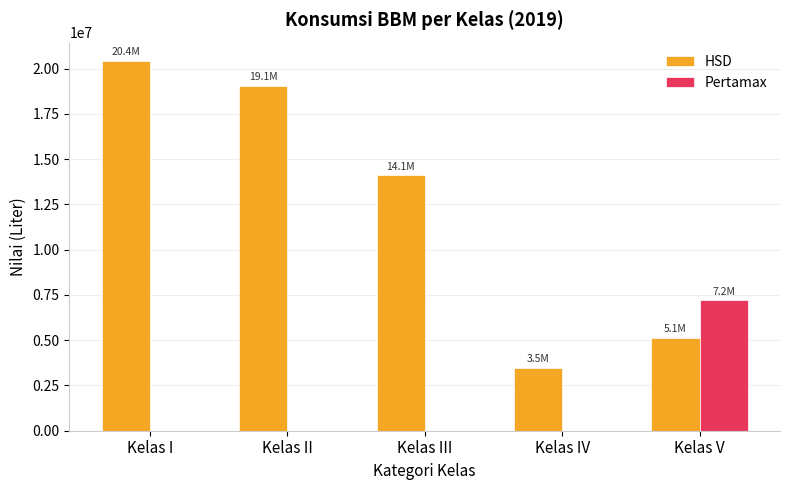

What is the sum of all HSD values?

62207569